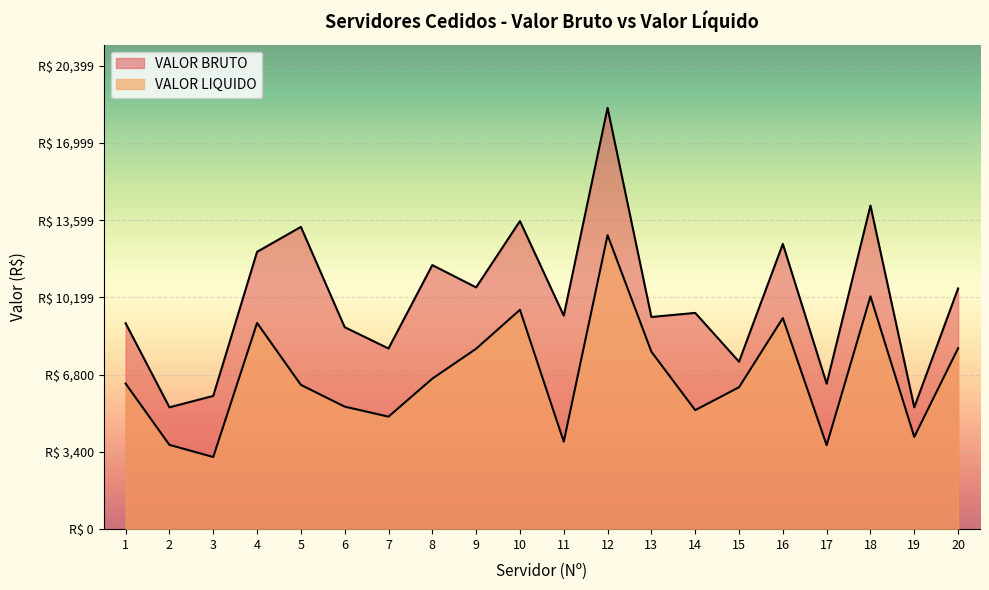

How many distinct data groups are displayed?

2